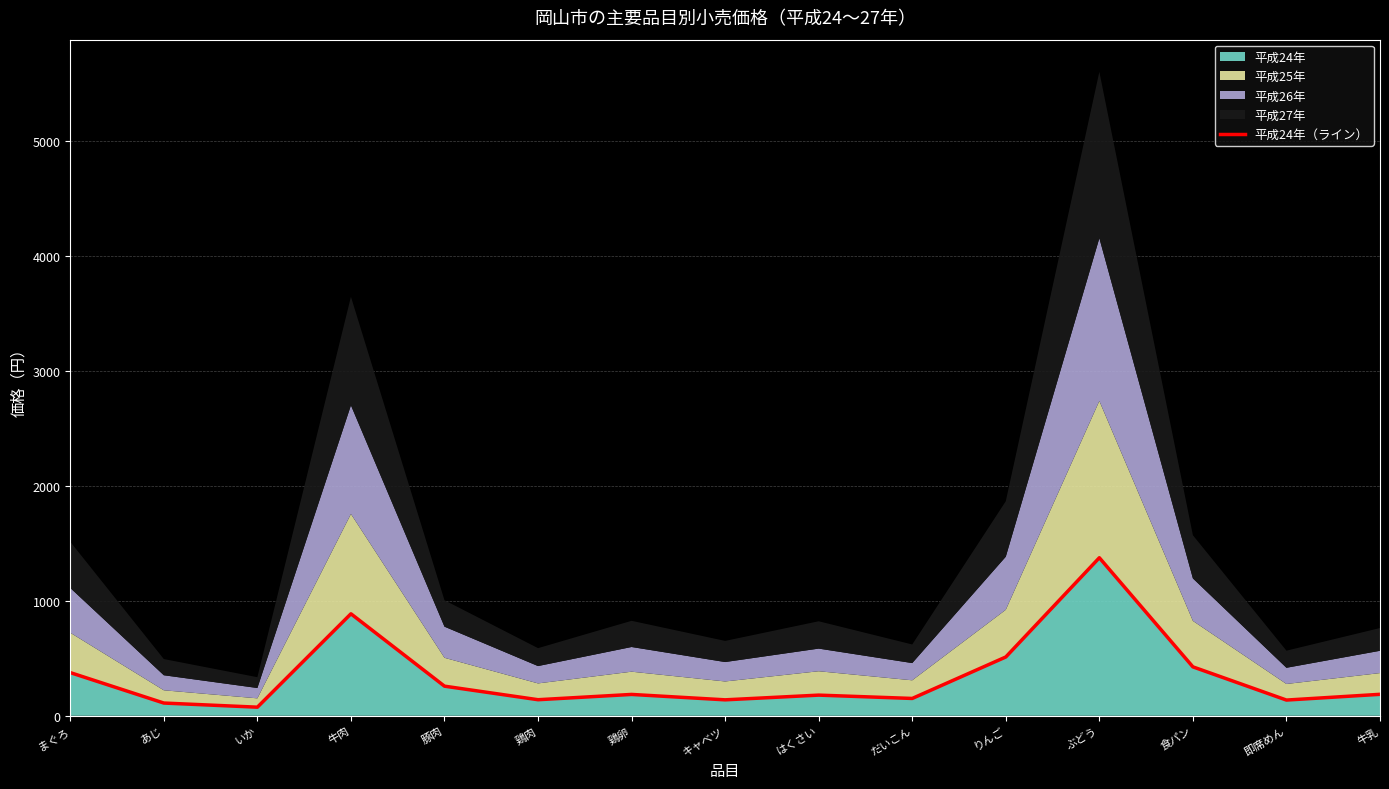

The value at だいこん is 151. True or false?

True